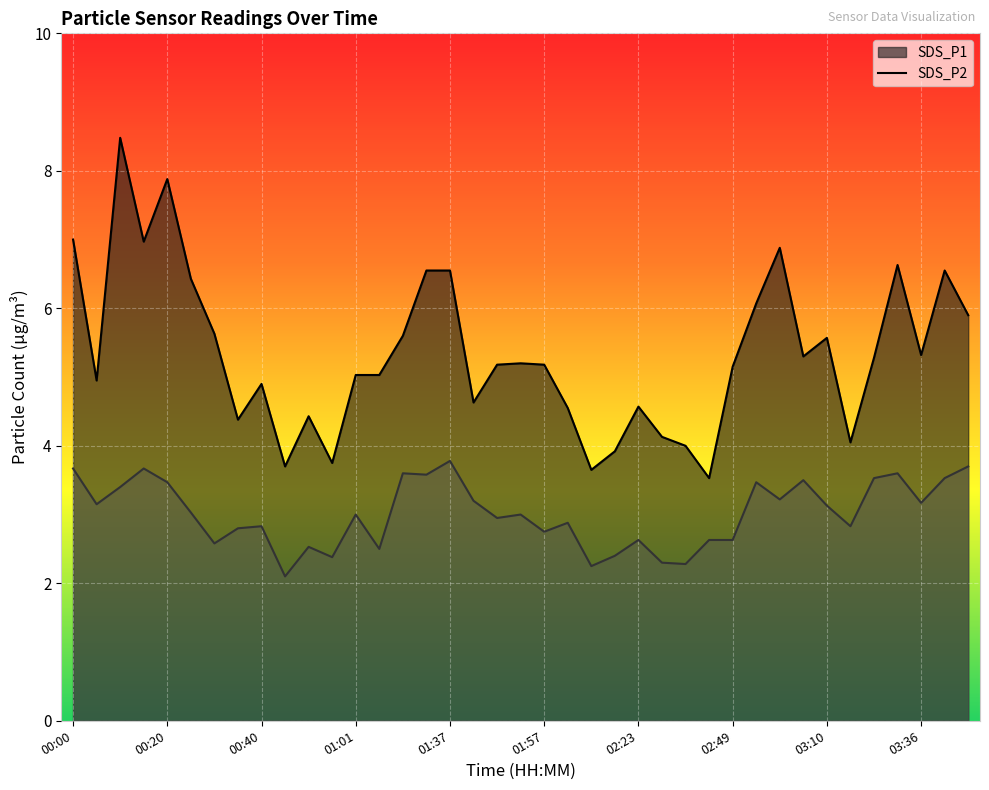

True or false: SDS_P1 and SDS_P2 intersect in this chart.

False